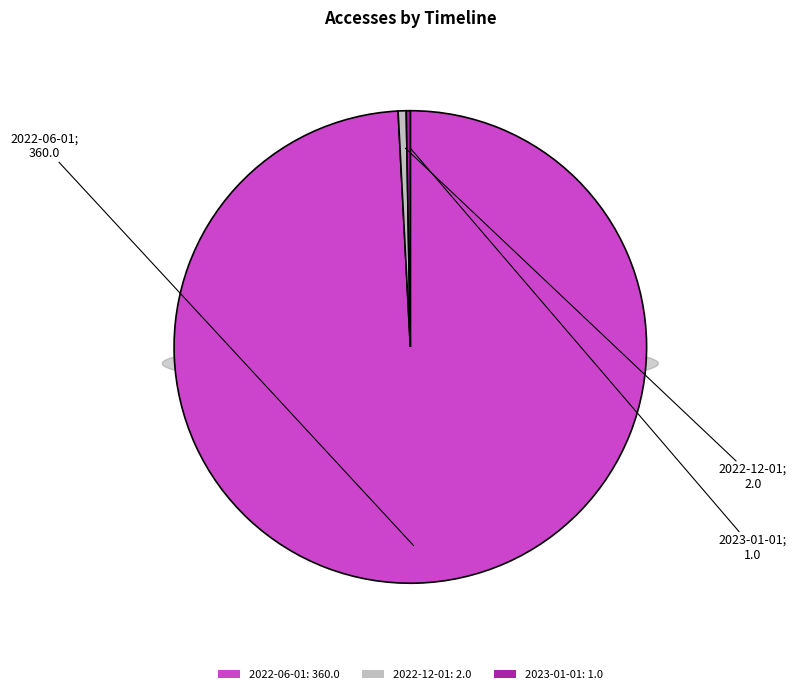

Which slice represents more than half of the pie?

2022-06-01